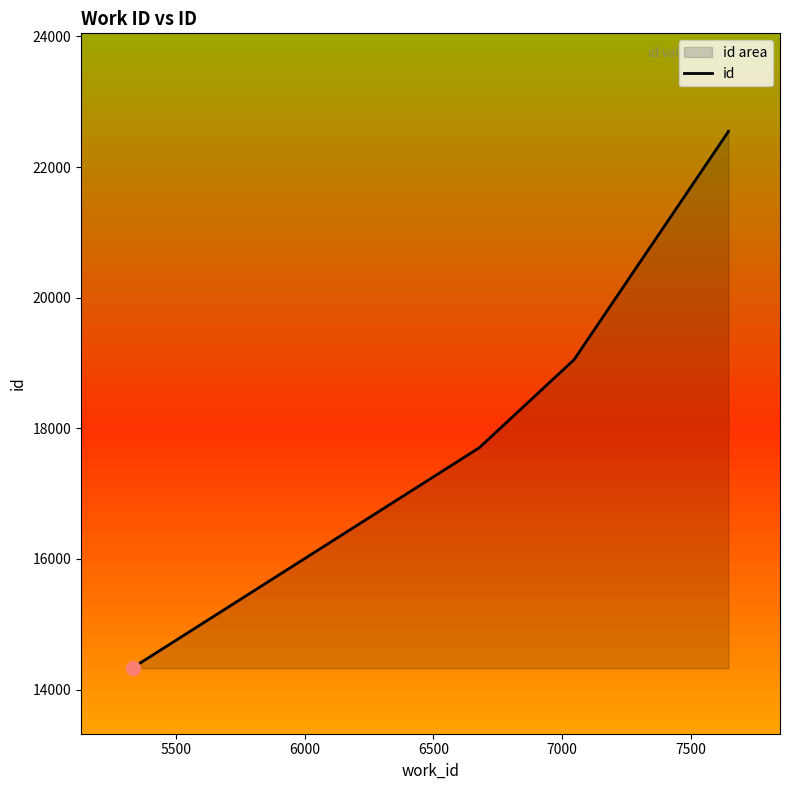

Reading left to right, what are all the values shown in this chart?

14323	14331	17702	19050	22546	22547